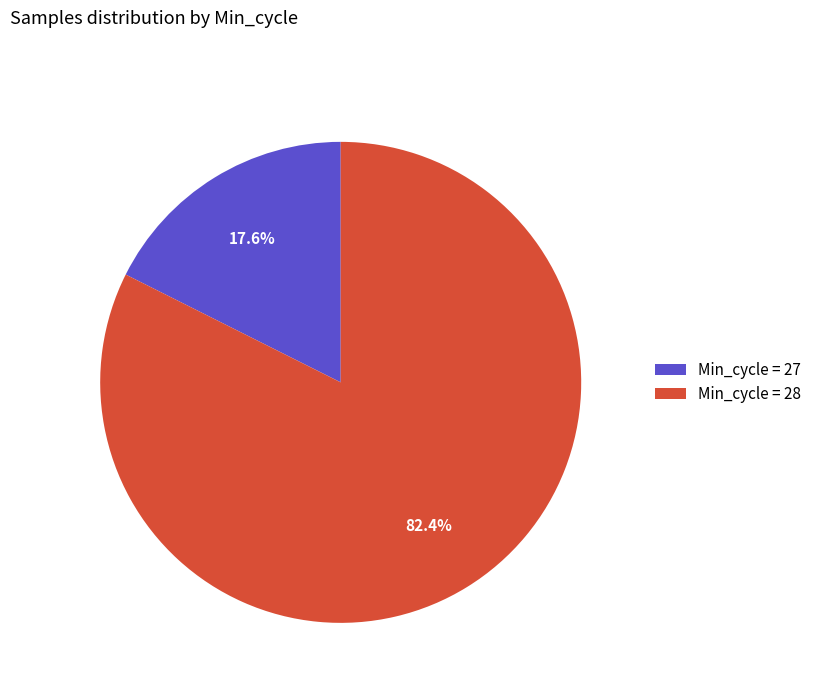

Between Min_cycle = 28 and Min_cycle = 27, which is larger?

Min_cycle = 28